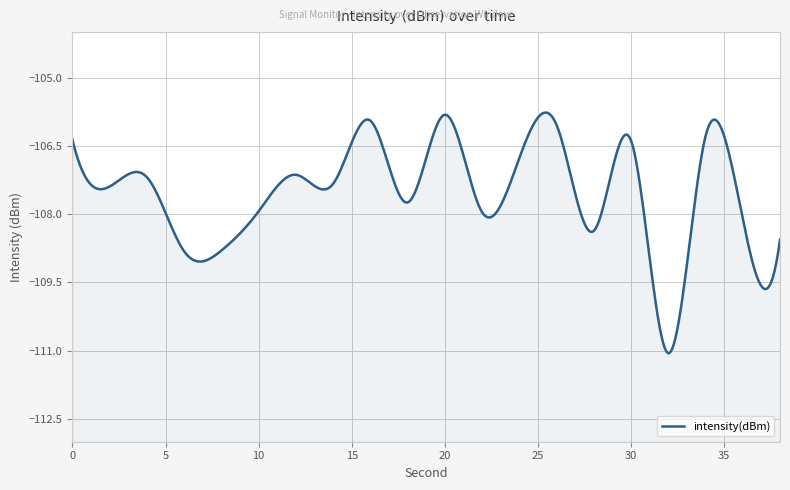

How many interior local peaks (higher than both neighbors) does the data have?

7